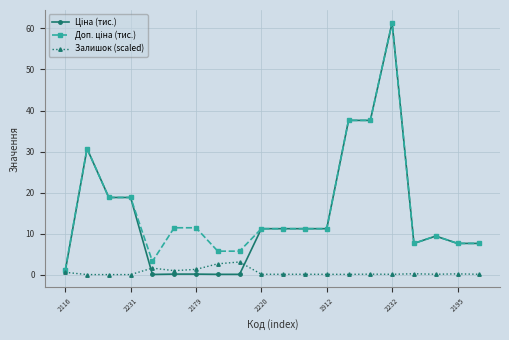

True or false: Залишок (scaled) has more than 0 points higher than both neighbors.

True